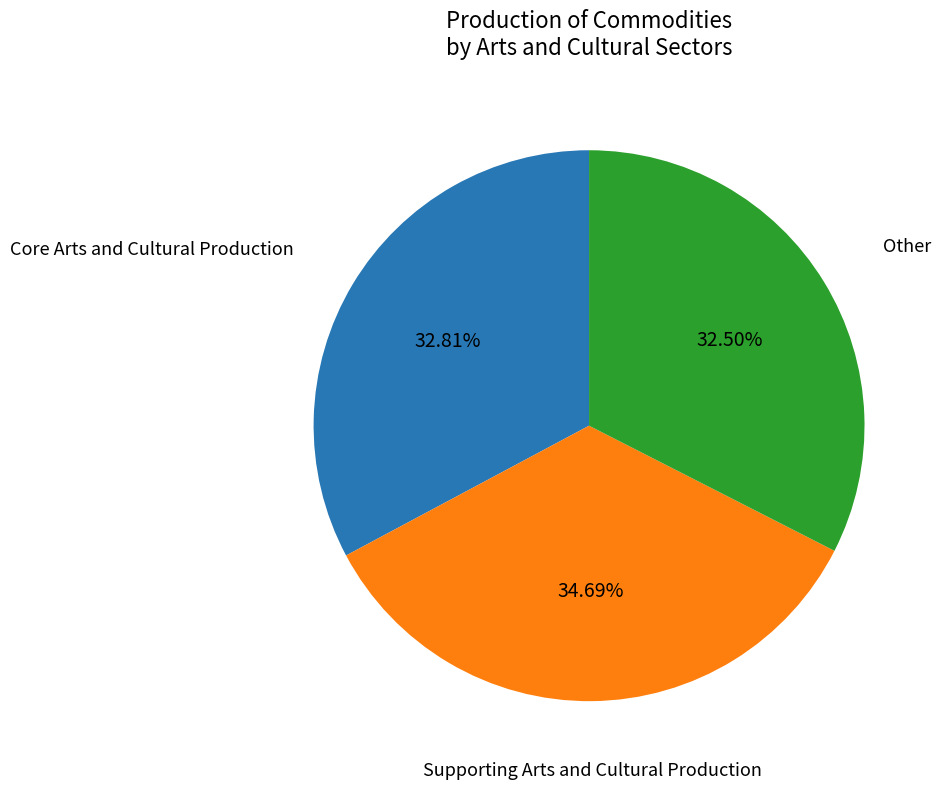

Is there a majority slice in this chart?

No